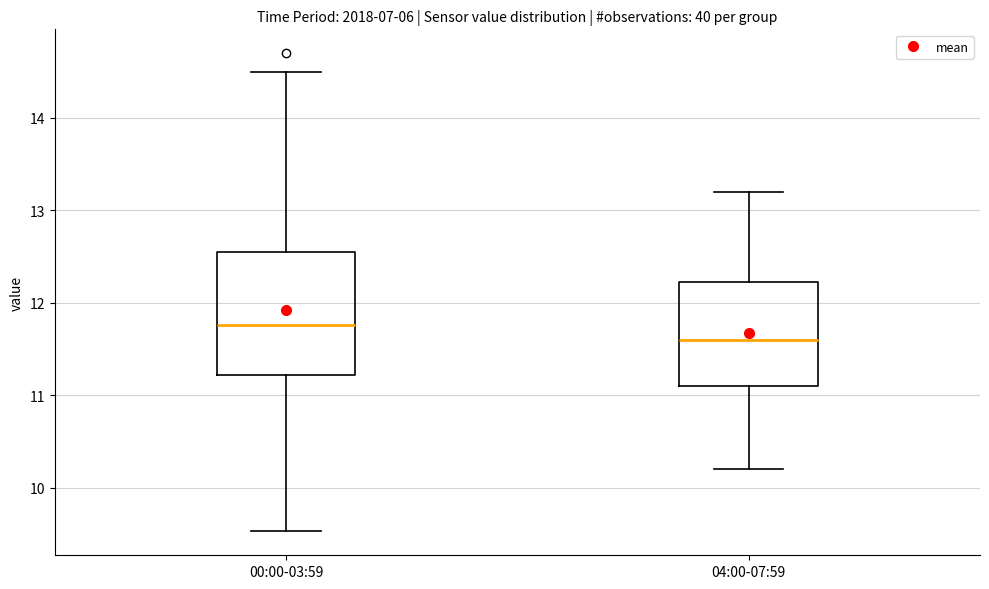

Reading left to right, transcribe this box plot: for each box, give where its median line is, the range the box spans, and where its two whiskers end, as read against the y-axis. The values are not printed on the chart, so give them approximately, as read against the axis.

00:00-03:59: median 11.8, box 11.2 to 12.5, whiskers 9.5 to 14.5
04:00-07:59: median 11.6, box 11.1 to 12.2, whiskers 10.2 to 13.2